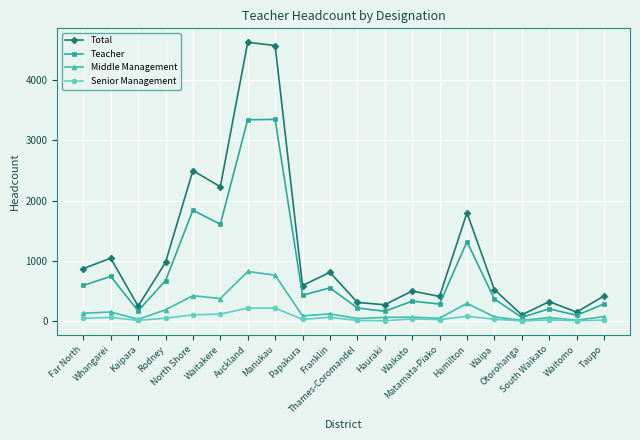

True or false: Middle Management and Total cross at least once.

False